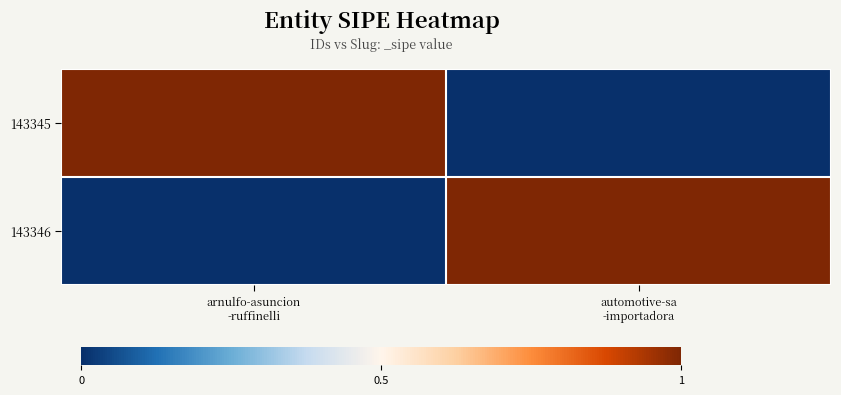

Count the number of categories in the chart.

2